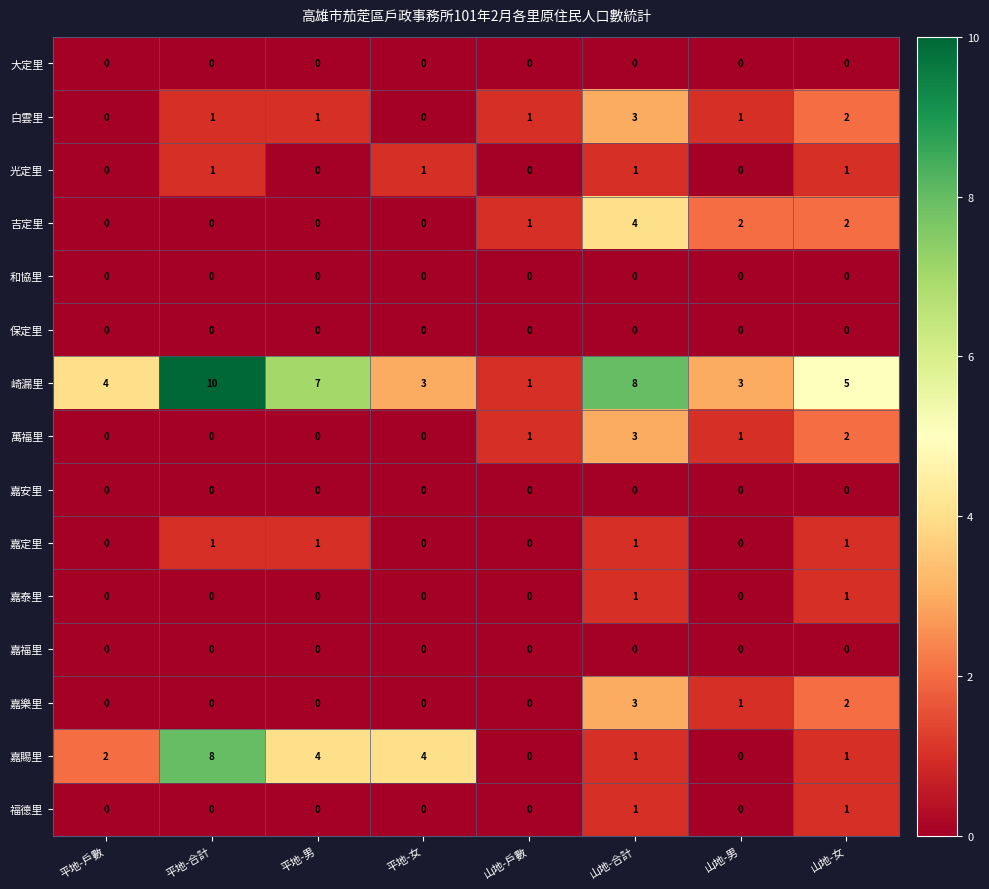

At which category is the sum across all series the highest?

山地-合計